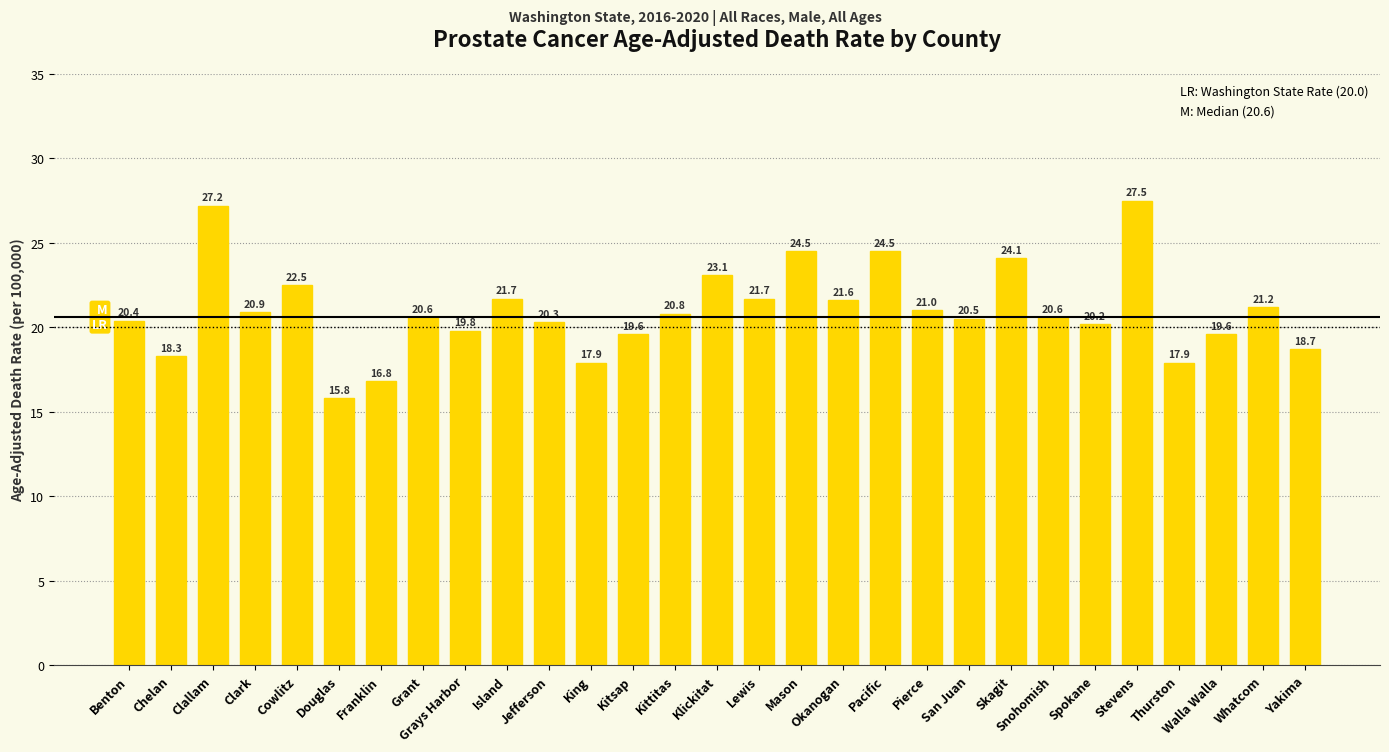

What is the change in value from Kittitas to Okanogan?

+0.8